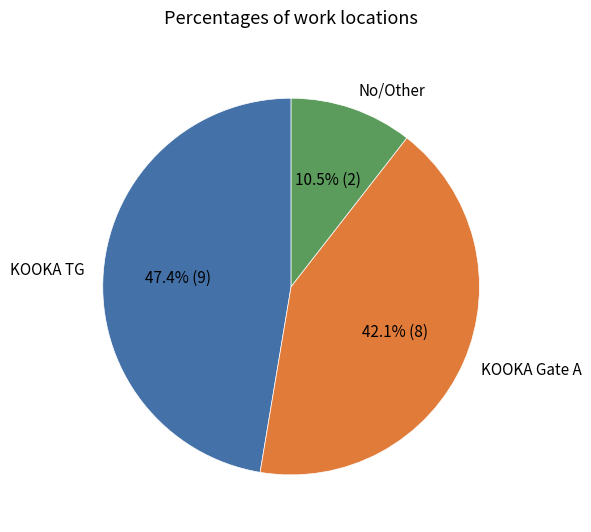

Rank the categories by value from highest to lowest.

KOOKA TG, KOOKA Gate A, No/Other